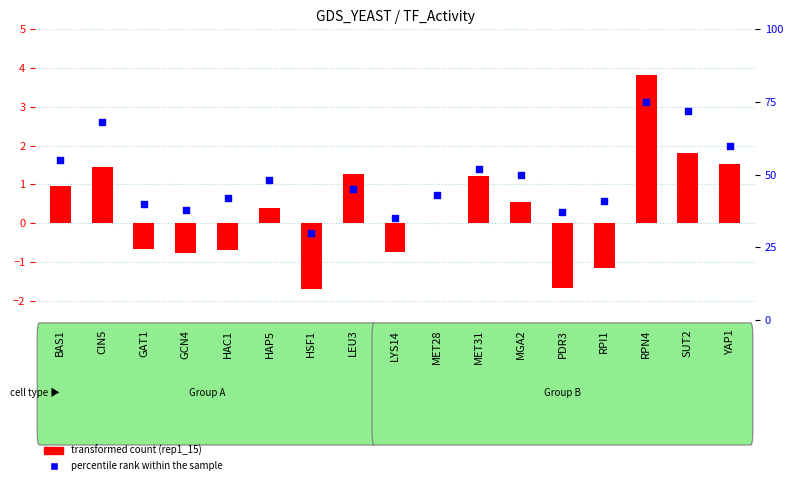

Which series reaches the maximum Y coordinate?

percentile rank within the sample